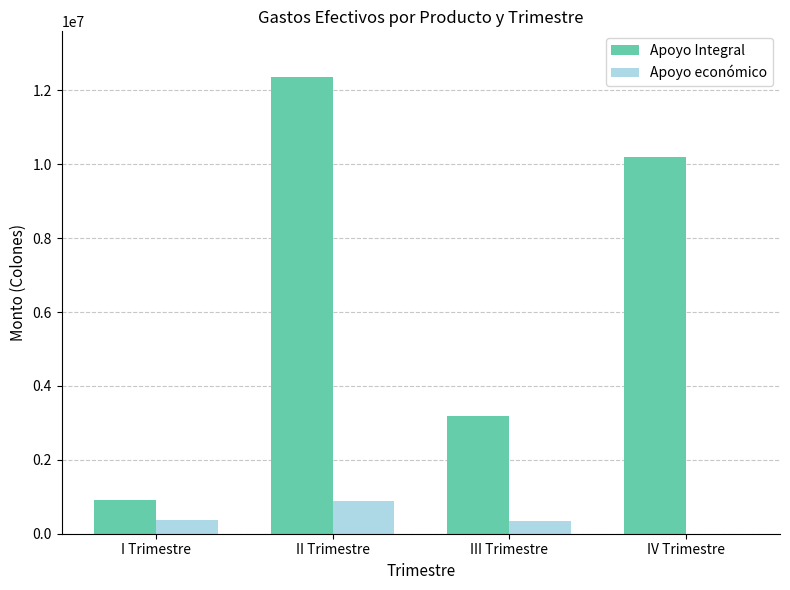

At which category is the sum across all series the highest?

II Trimestre